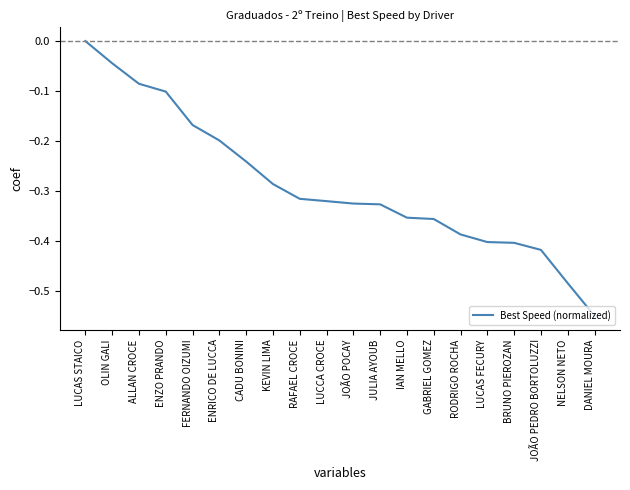

What position from the right is KEVIN LIMA?

13